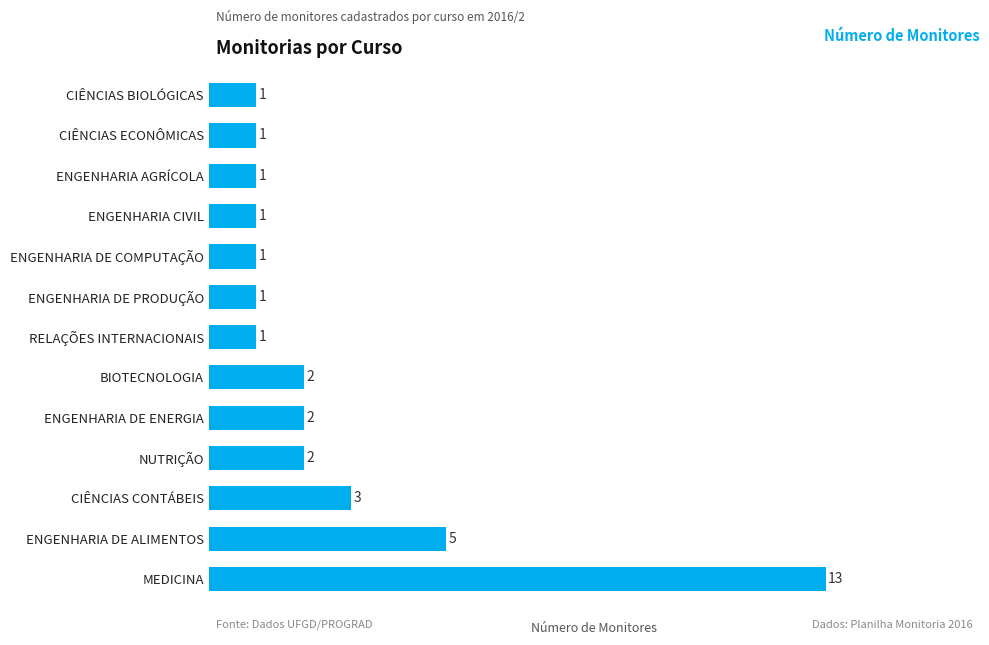

What is the average value?

3